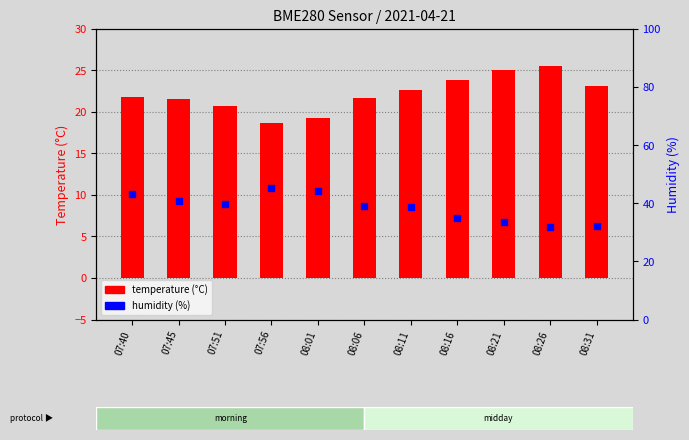

At which category is the sum across all series the highest?

07:40